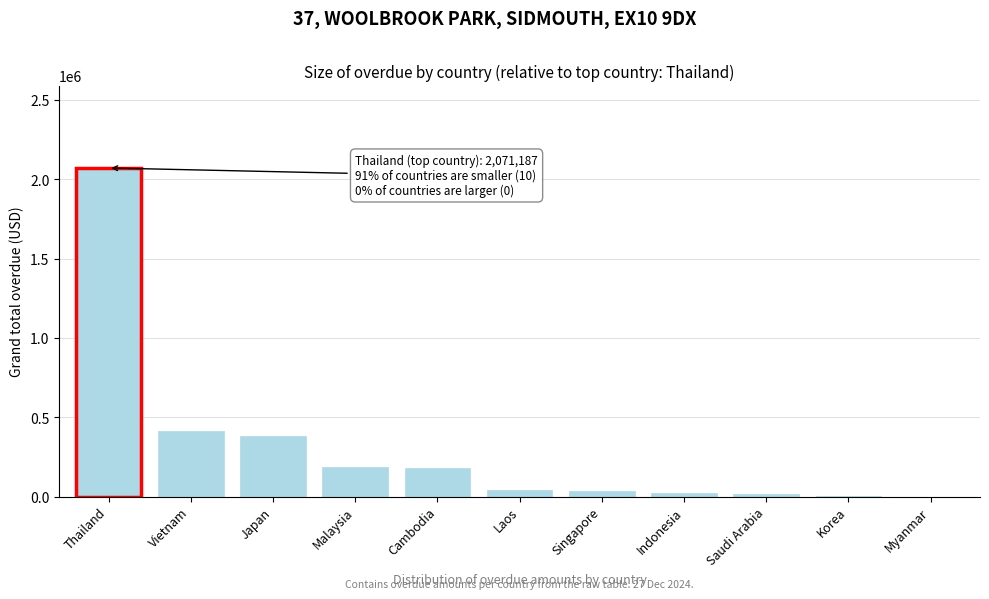

Which category has the highest value across all series?

Thailand